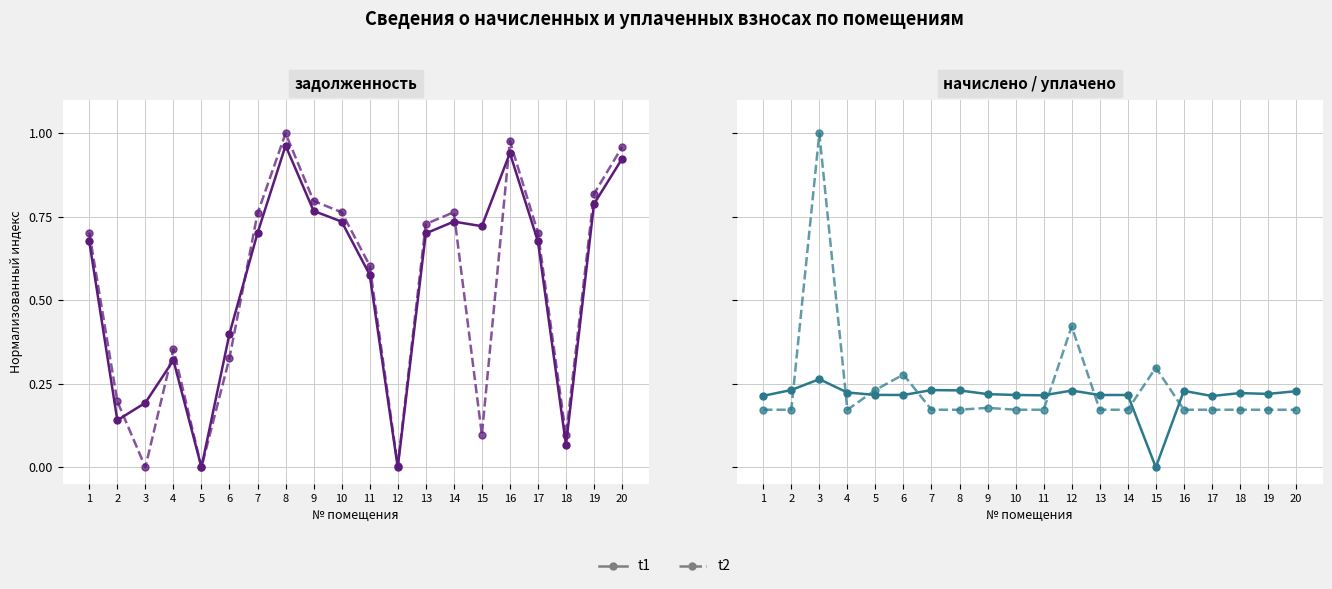

Is it true that t1 equals 0.2 at 12?

True